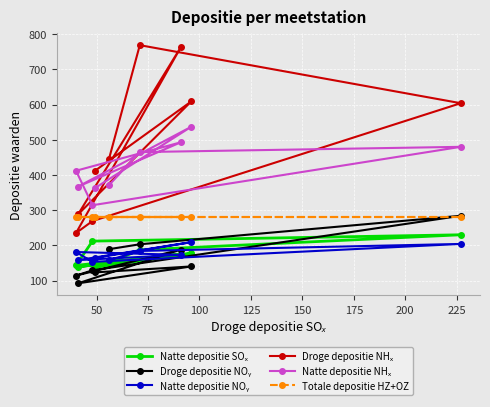

At how many categories does at least one series exceed 548?

4